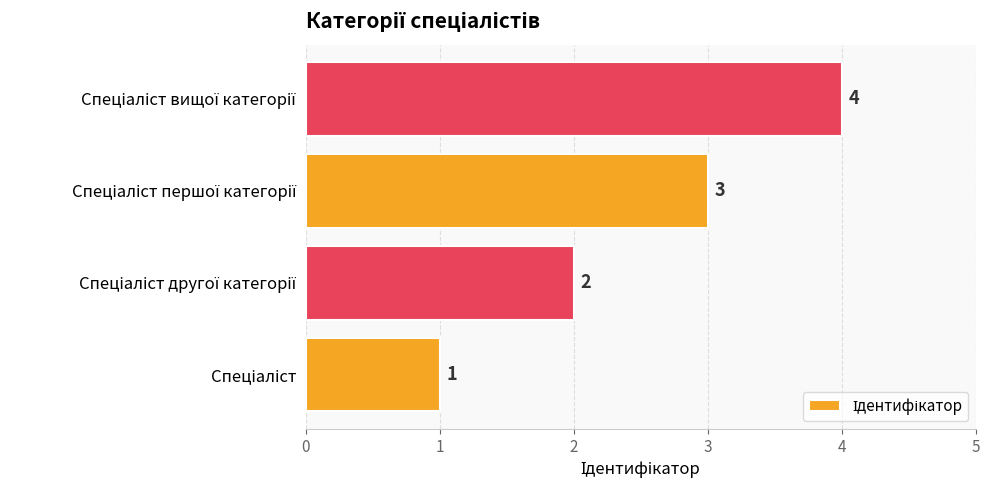

What is the difference between the maximum and minimum values?

3